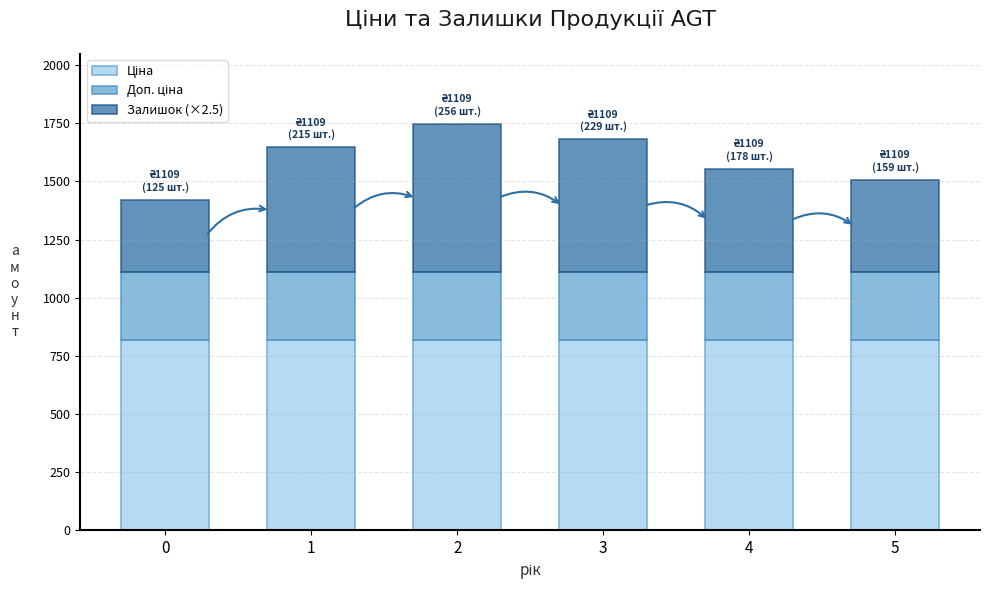

What is the total value across all series at 1?

1646.7